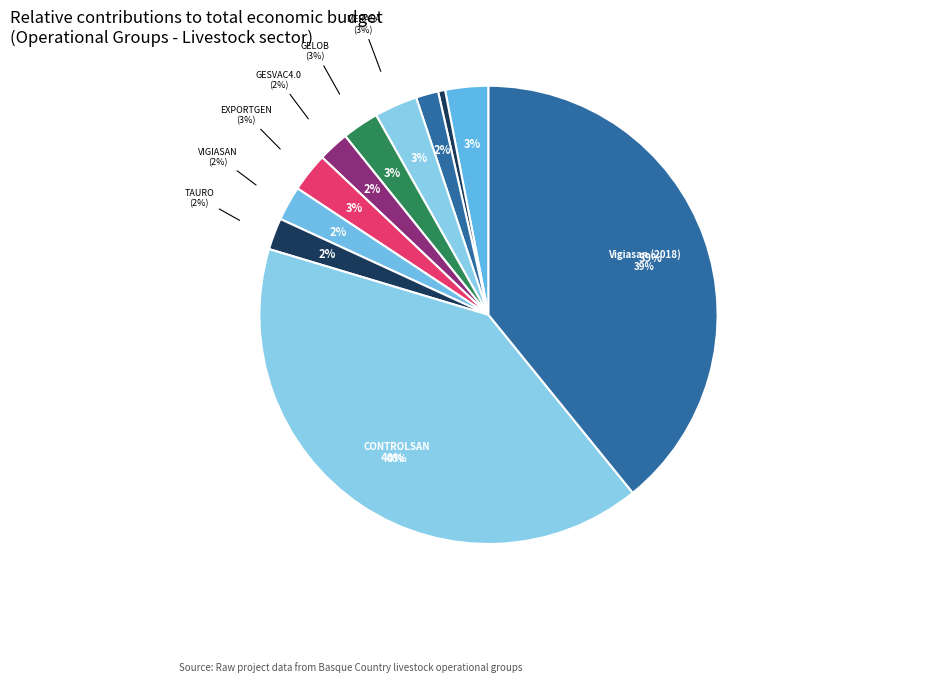

Do EXPORTGEN and CONTROLSAN together represent more than half of the pie?

No